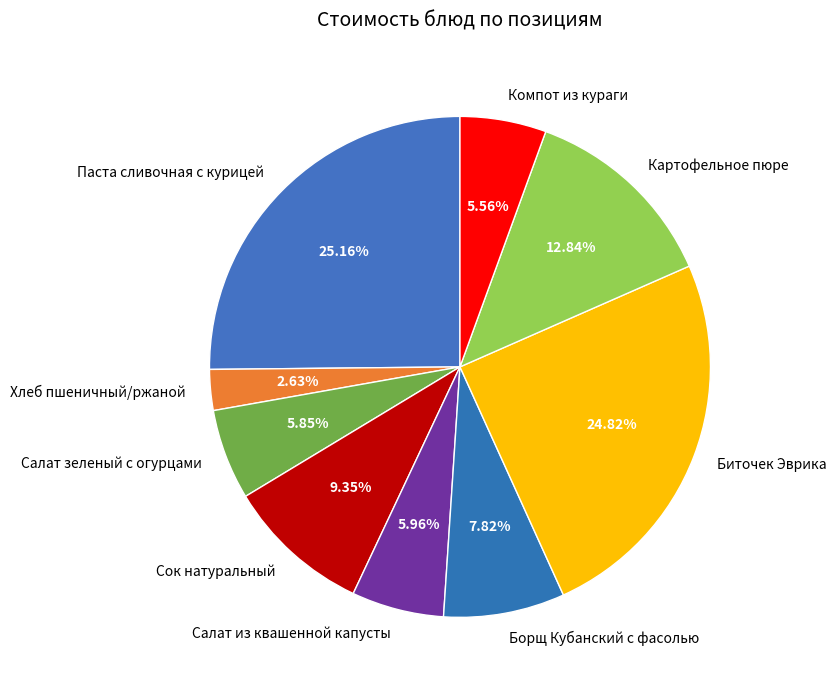

Does Компот из кураги represent more than half of the total?

No